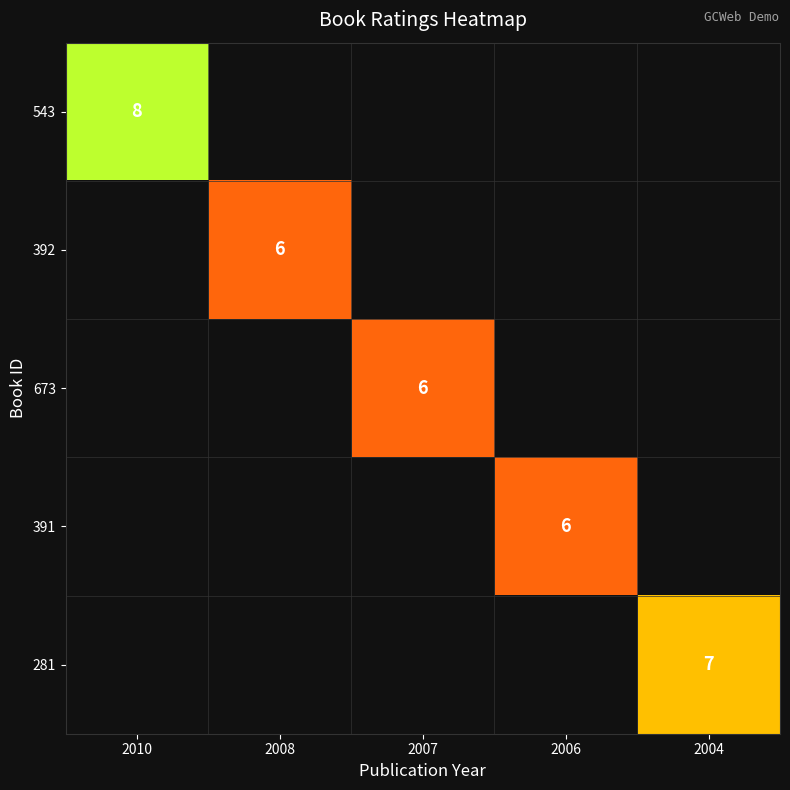

What is the greatest value displayed?

8.0